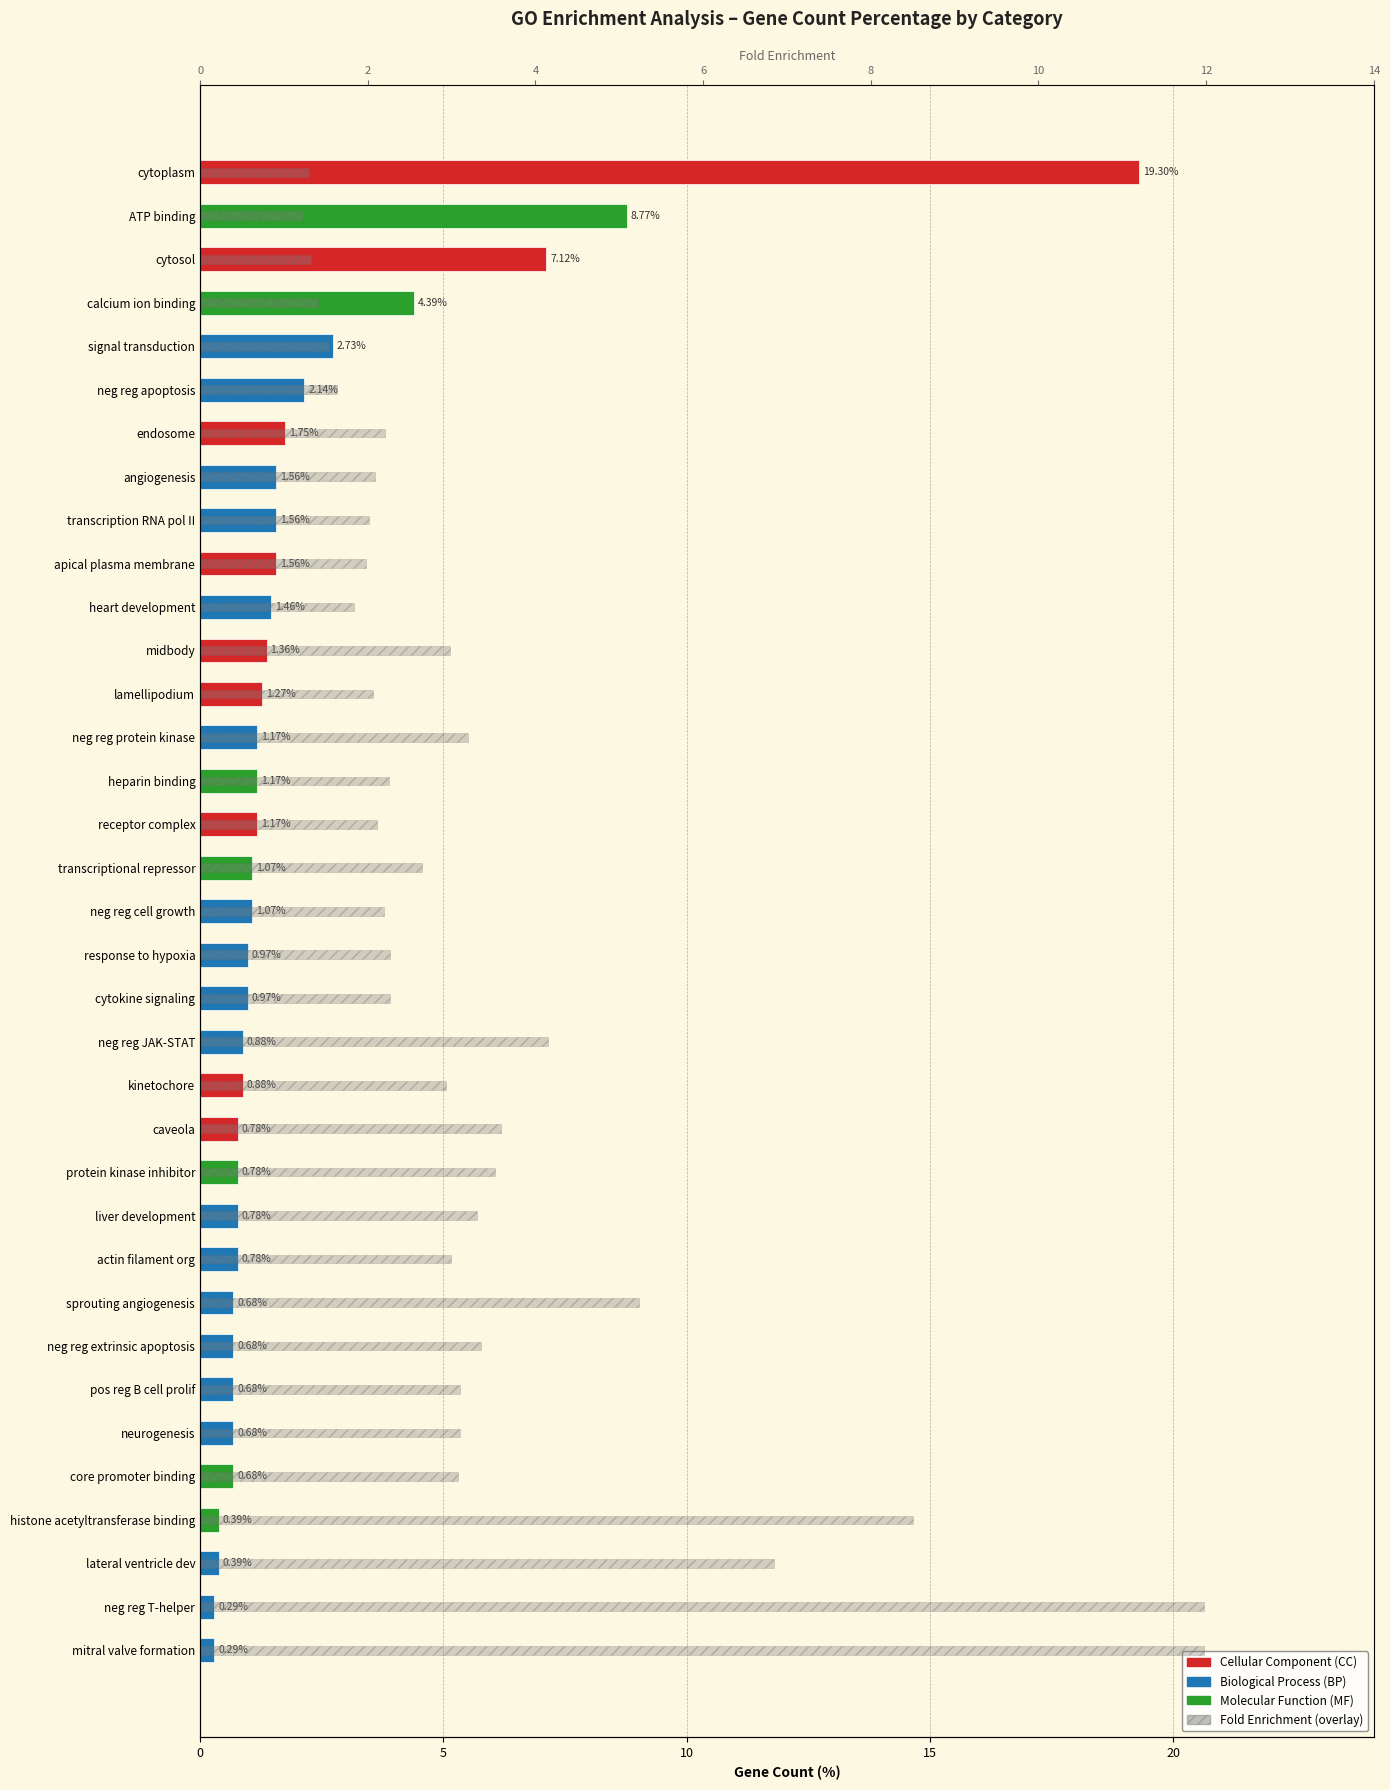

What is the sum of the values at protein kinase inhibitor and neg reg extrinsic apoptosis?

6.9